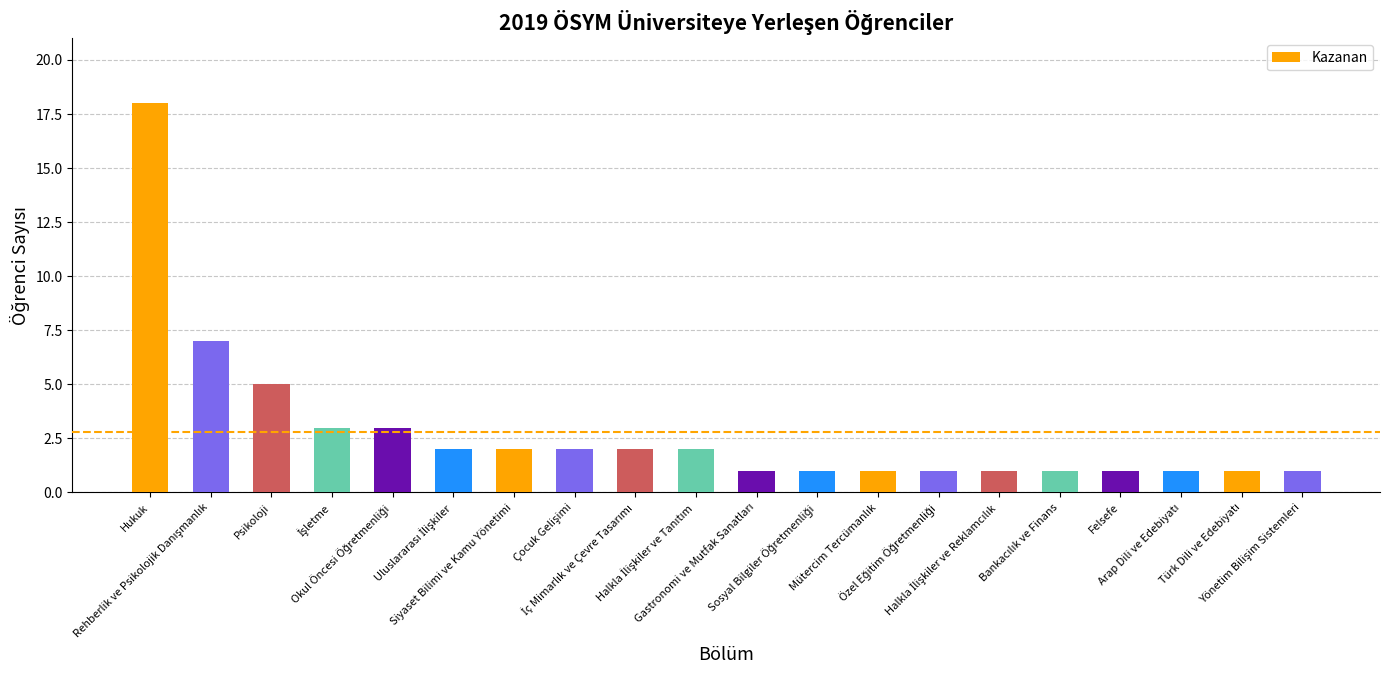

What is the sum of all values?

56